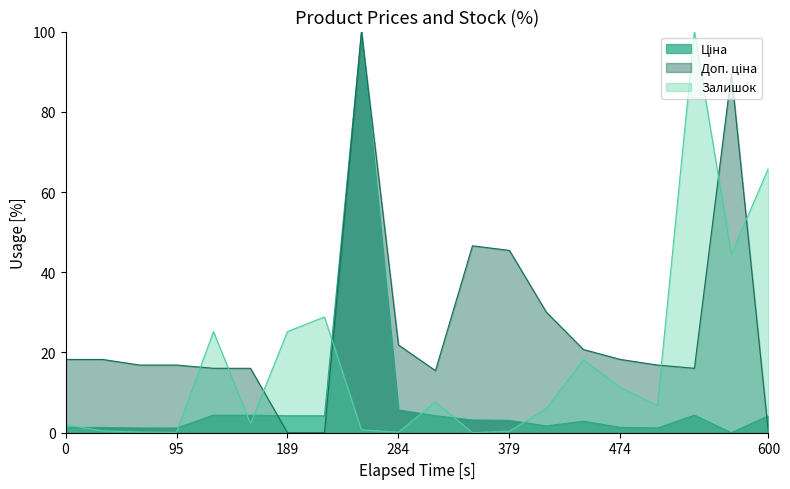

How many lines are shown in the chart?

3